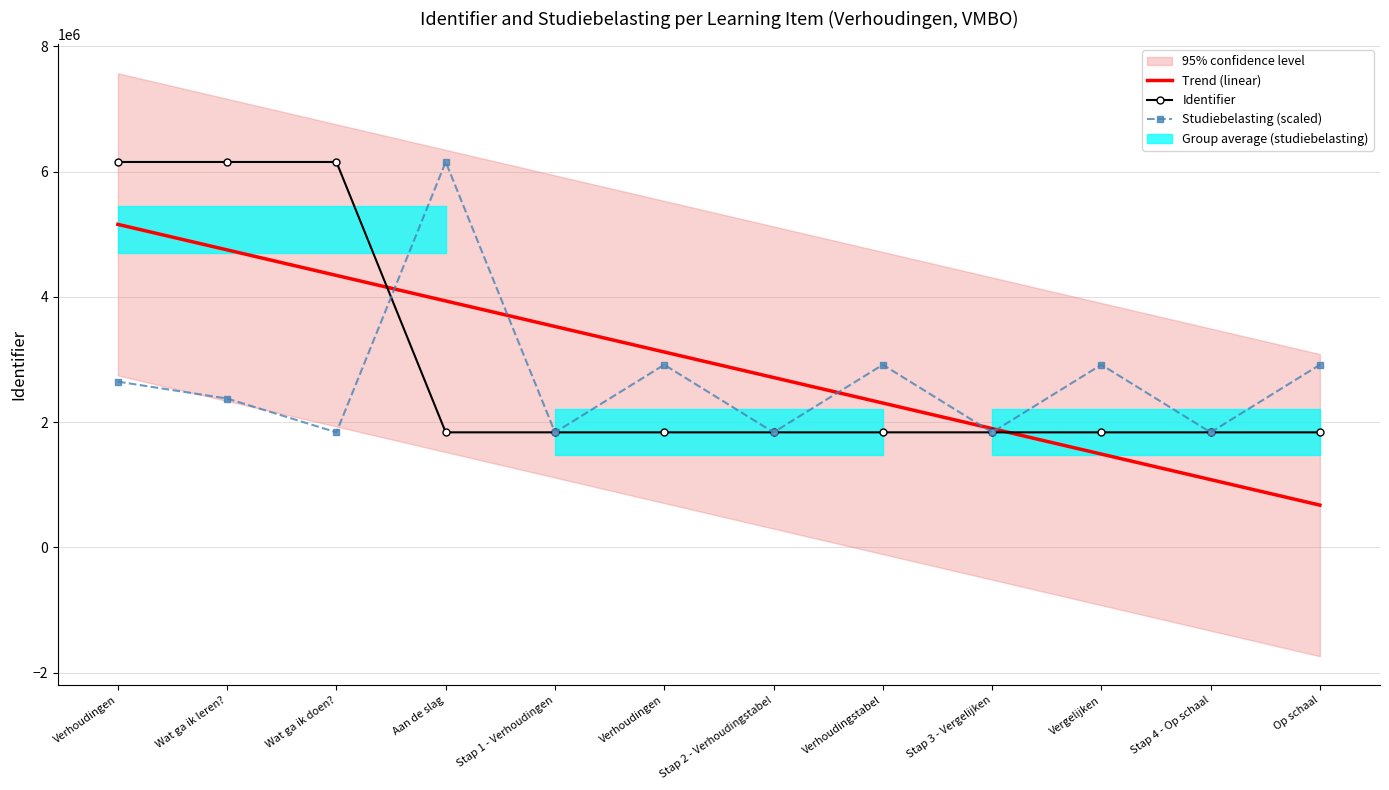

The value of Studiebelasting (scaled) at Verhoudingen is 2646390.9. True or false?

True